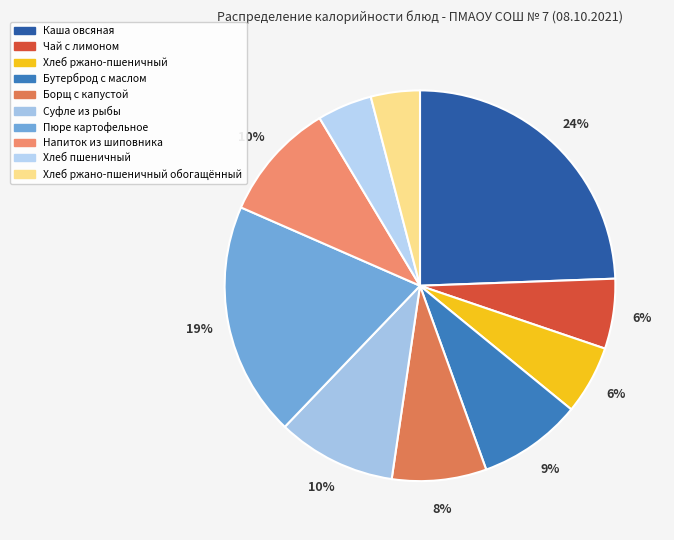

How many slices are in this pie chart?

10